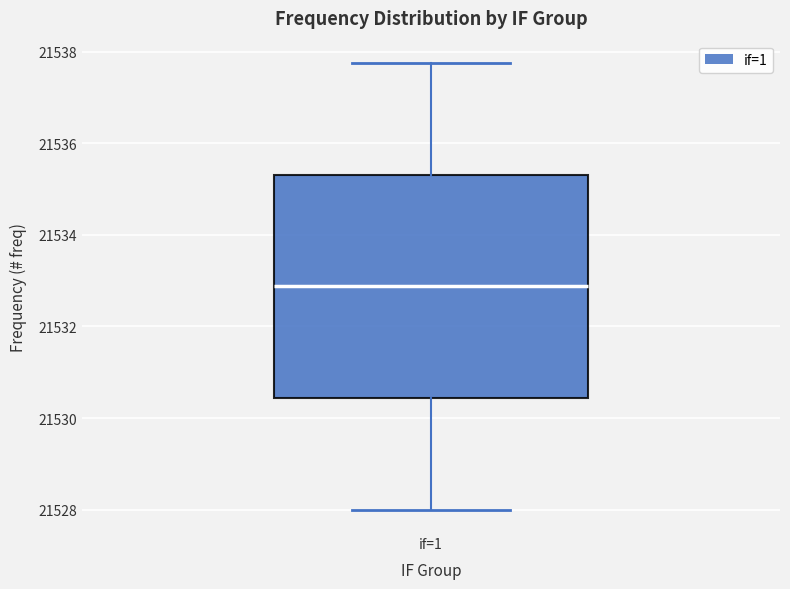

Where is the upper edge of the box for if=1 on the y-axis? The values are not printed on the chart, so give them approximately, as read against the axis.

21535.4